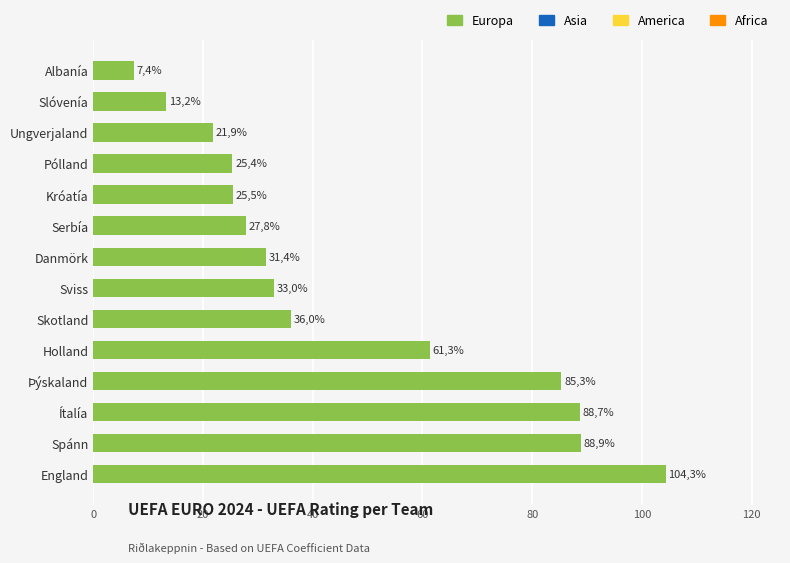

How many bars are there in total?

14